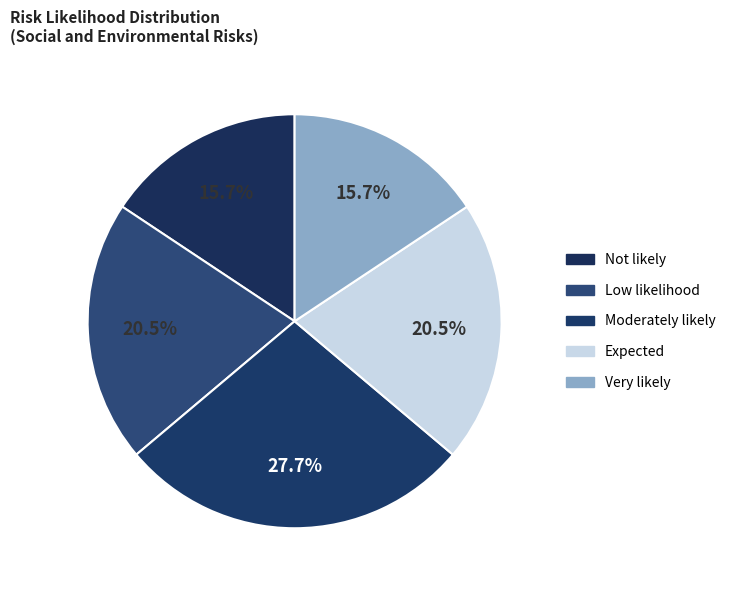

Is it true that Expected is 27% of the pie?

False